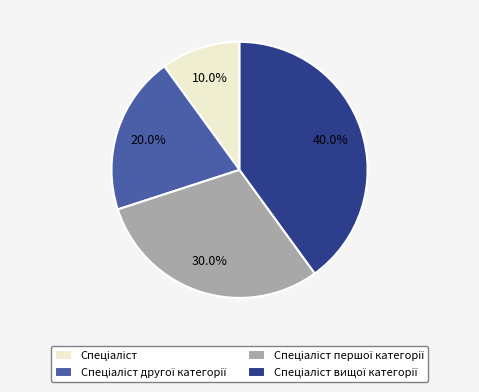

Is there any slice that represents more than half of the pie?

No